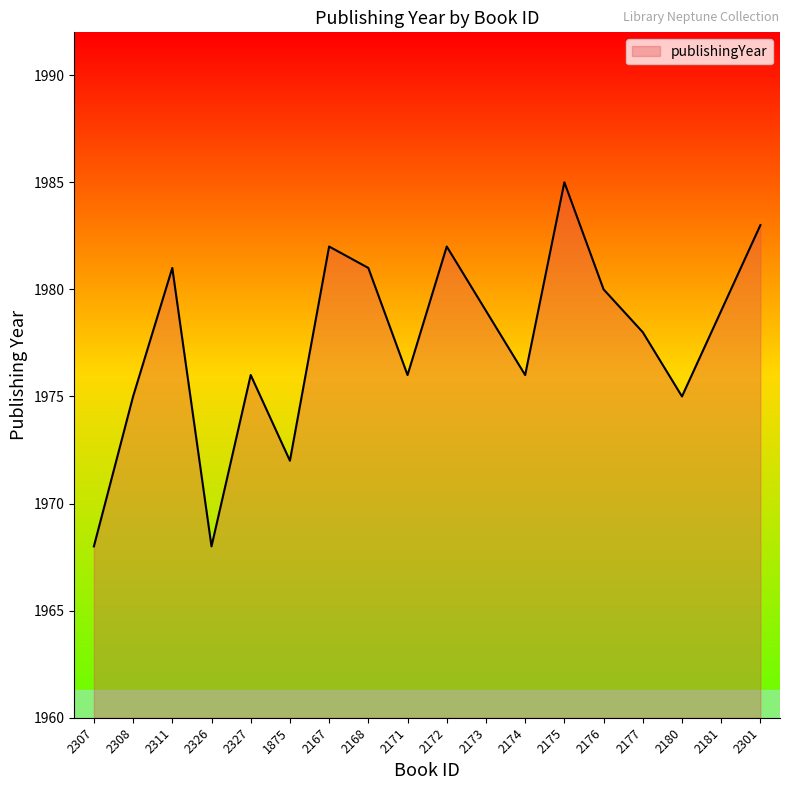

Does the chart have visible grid lines?

No